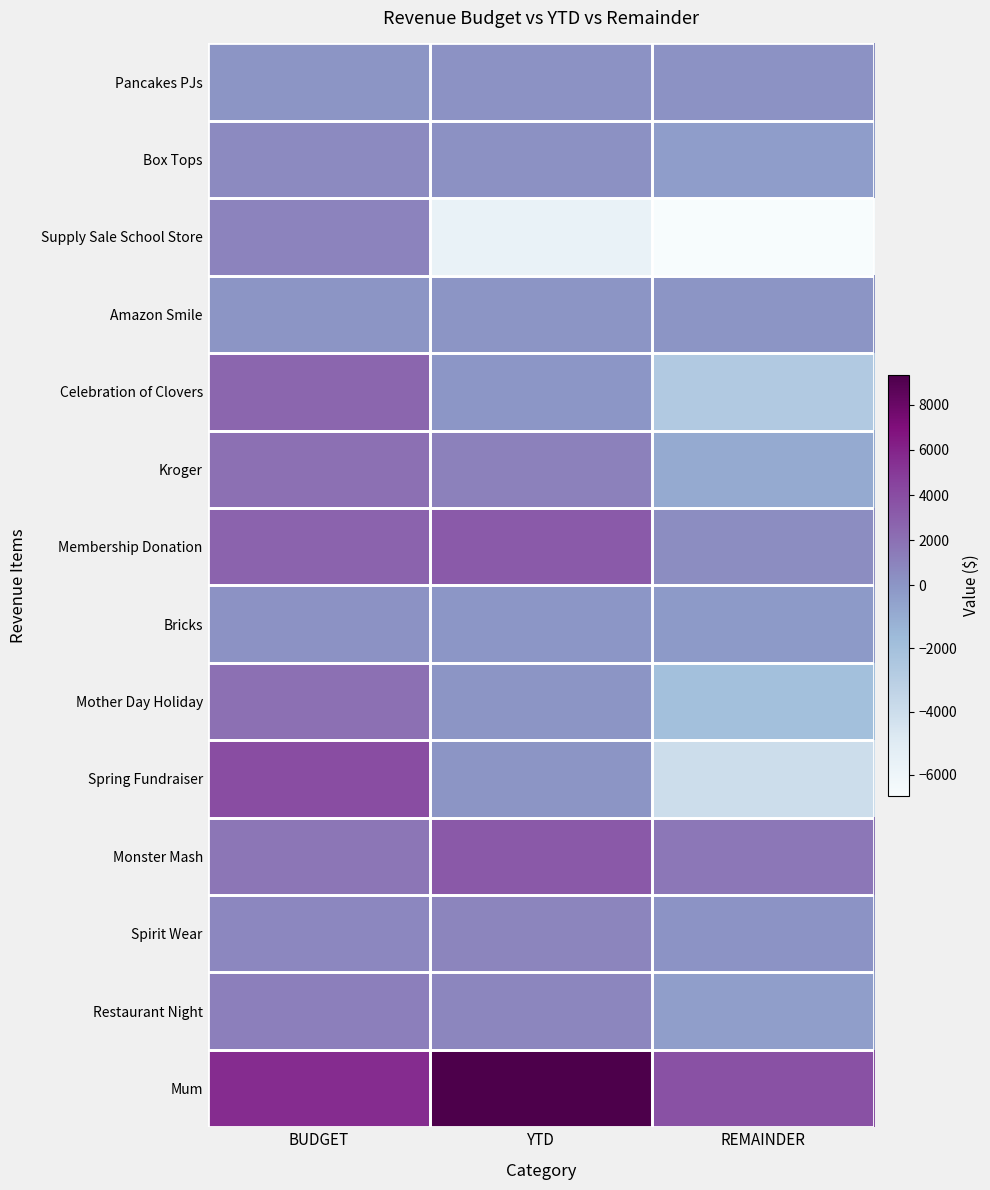

Reading left to right, what are all the values shown in this chart?

Mum: BUDGET=5600.0	YTD=9325.7	REMAINDER=3725.7
Restaurant Night: BUDGET=1200.0	YTD=802.9	REMAINDER=-397.1
Spirit Wear: BUDGET=800.0	YTD=935.0	REMAINDER=135.0
Monster Mash: BUDGET=1700.0	YTD=3304.0	REMAINDER=1604.0
Spring Fundraiser: BUDGET=4000.0	YTD=0.0	REMAINDER=-4000.0
Mother Day Holiday: BUDGET=2000.0	YTD=28.0	REMAINDER=-1972.0
Bricks: BUDGET=150.0	YTD=-22.9	REMAINDER=-172.9
Membership Donation: BUDGET=2750.0	YTD=3207.0	REMAINDER=457.0
Kroger: BUDGET=2000.0	YTD=1105.9	REMAINDER=-894.1
Celebration of Clovers: BUDGET=2600.0	YTD=-50.0	REMAINDER=-2650.0
Amazon Smile: BUDGET=0.0	YTD=39.8	REMAINDER=39.8
Supply Sale School Store: BUDGET=1000.0	YTD=-5663.6	REMAINDER=-6663.6
Box Tops: BUDGET=600.0	YTD=275.8	REMAINDER=-324.2
Pancakes PJs: BUDGET=0.0	YTD=213.5	REMAINDER=213.5